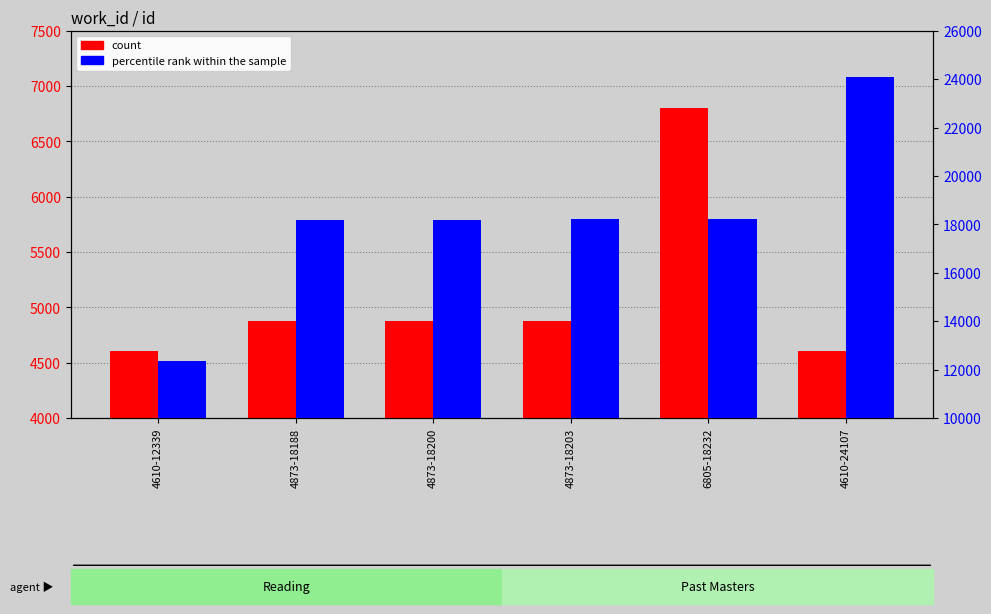

What is the label of the 2nd bar from the right?

6805-18232